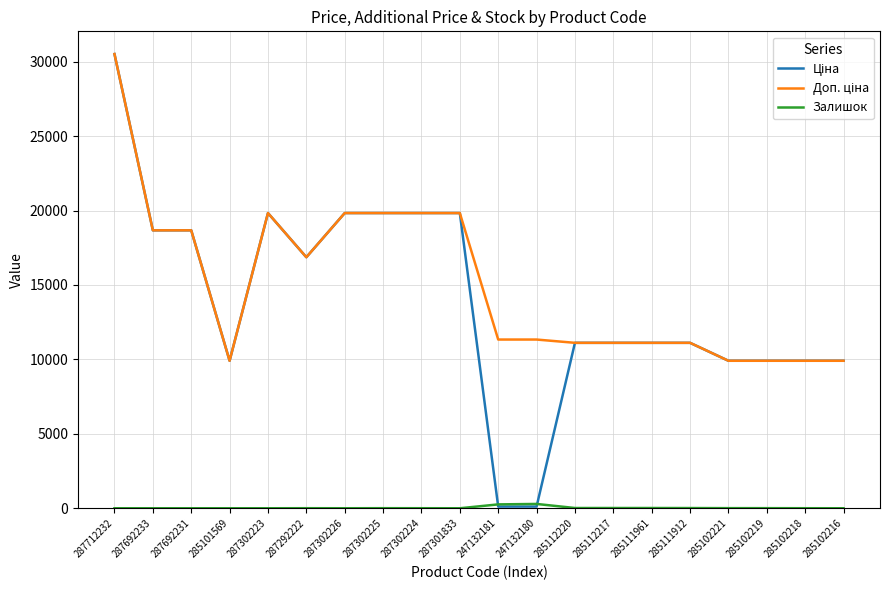

Which category has the highest value across all series?

287712232